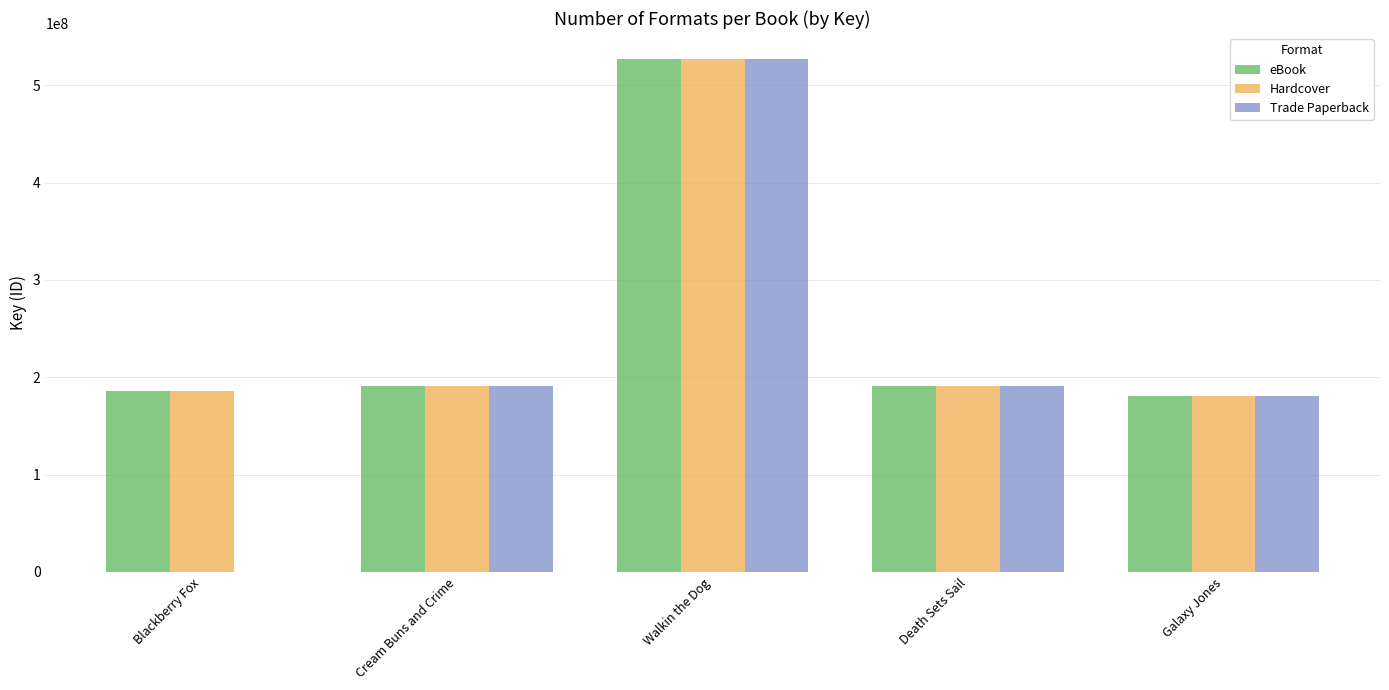

What is the greatest value displayed?

527353060